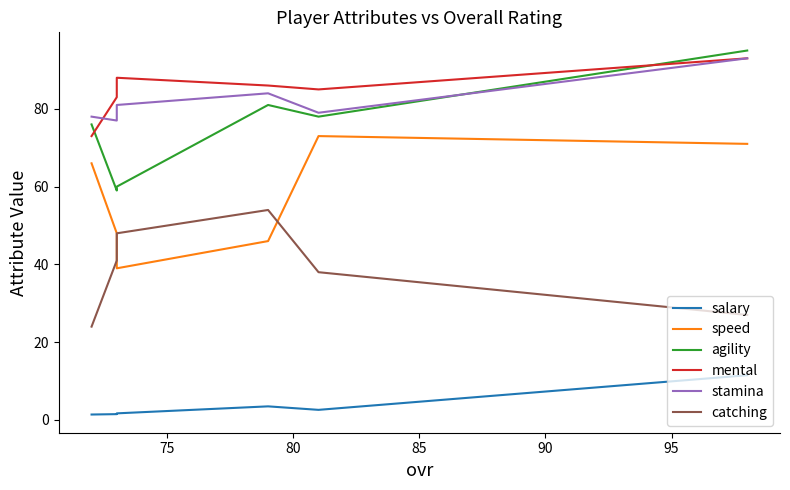

Which series changed the most between 80 and 95?

agility